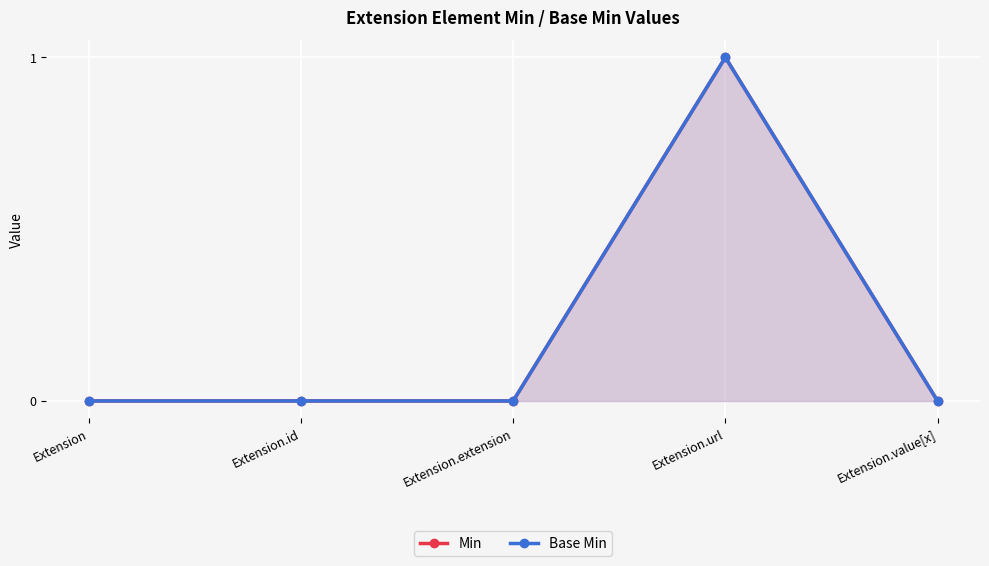

What is the sum of the Min values at Extension.value[x] and Extension.url?

1